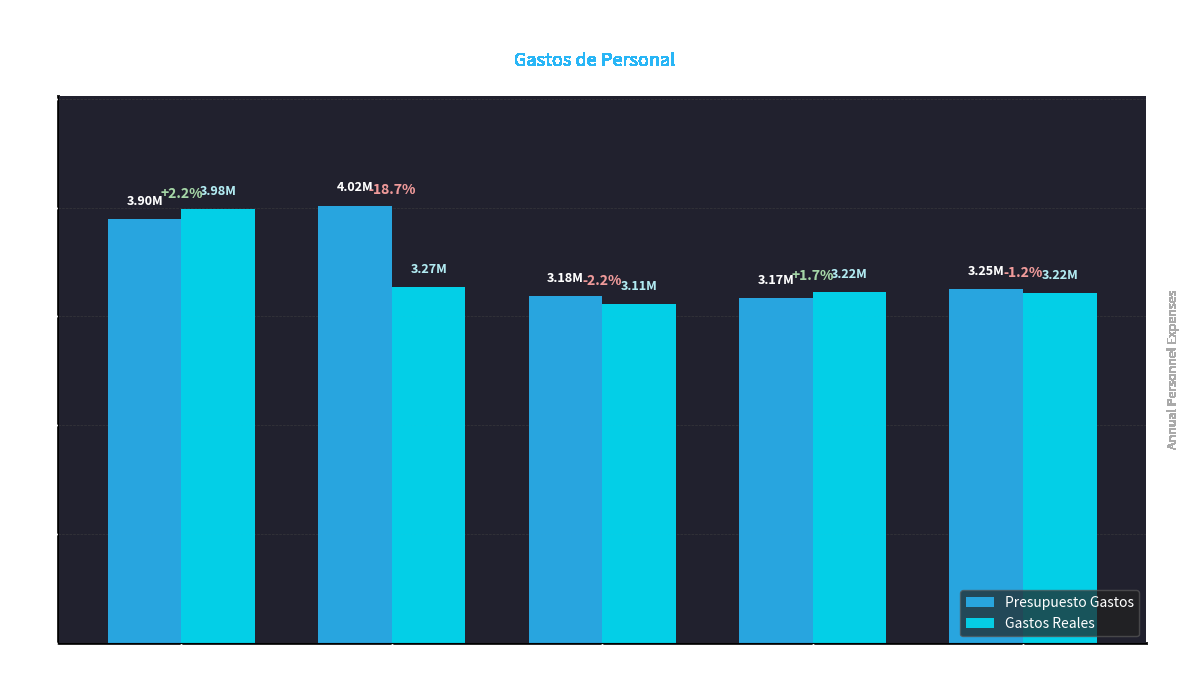

What is the sum of all Presupuesto Gastos values?

17524933.9